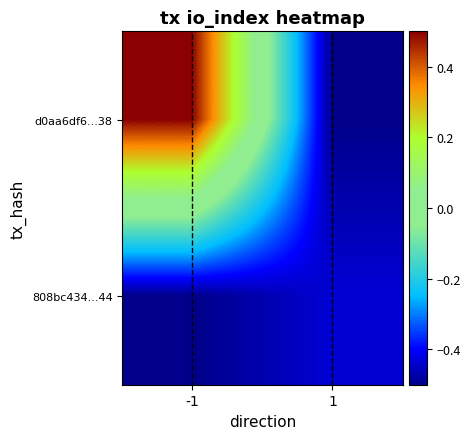

What is the maximum value shown in the chart?

0.5